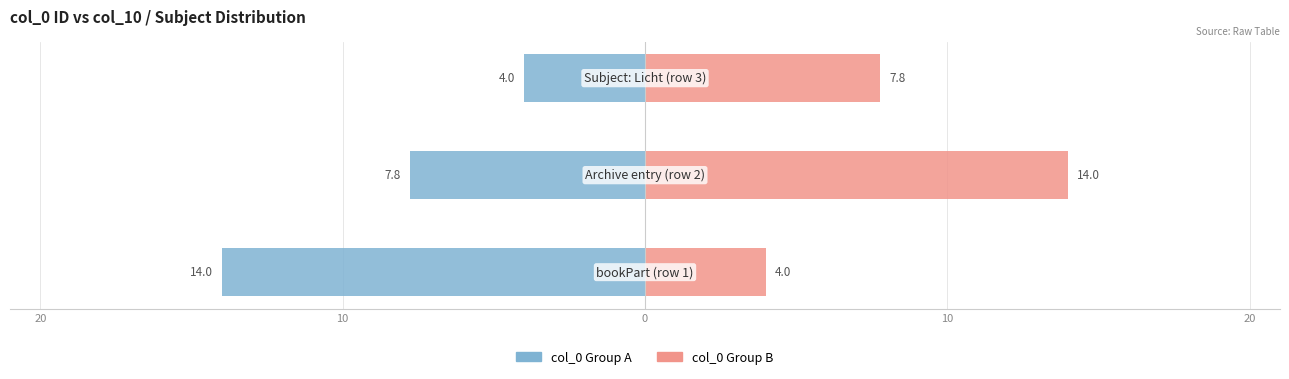

Rank the series by their average value, from highest to lowest.

col_0 Group B, col_0 Group A